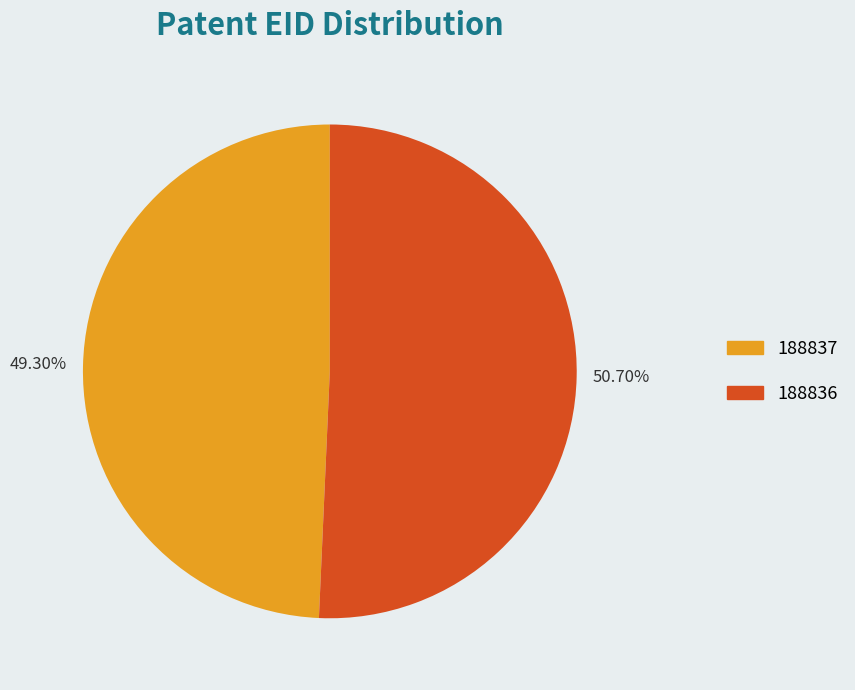

What percentage is NOT represented by 188837?

50.7%